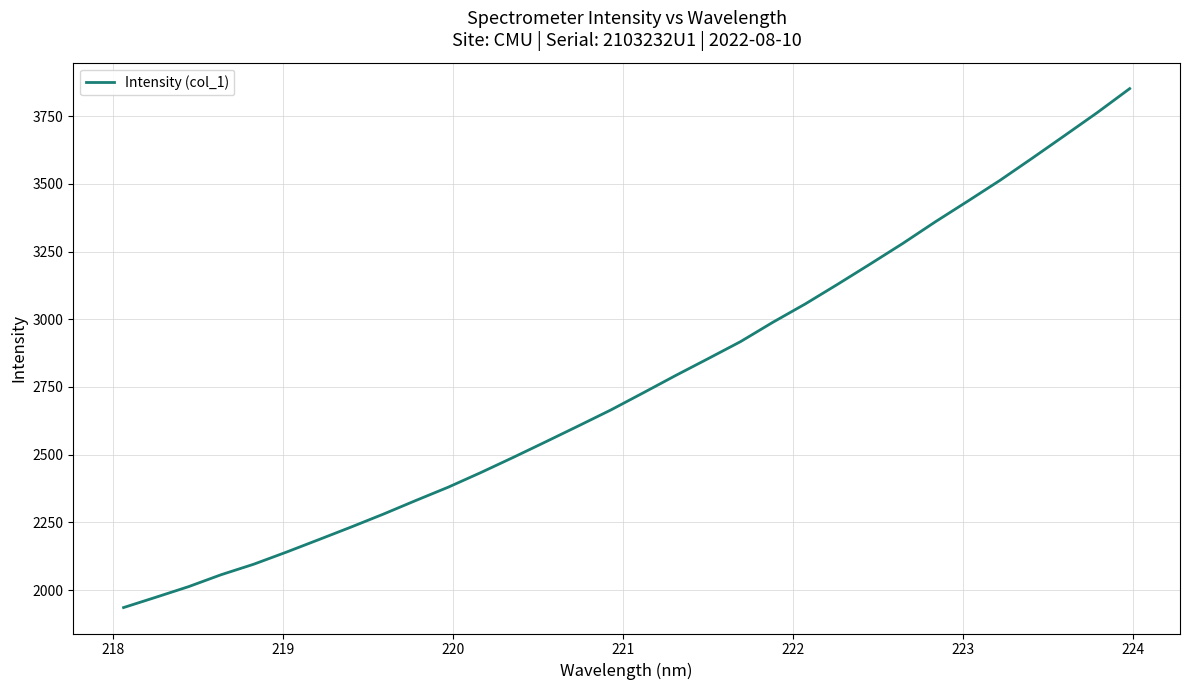

What is the difference between the maximum and minimum values?

1915.1